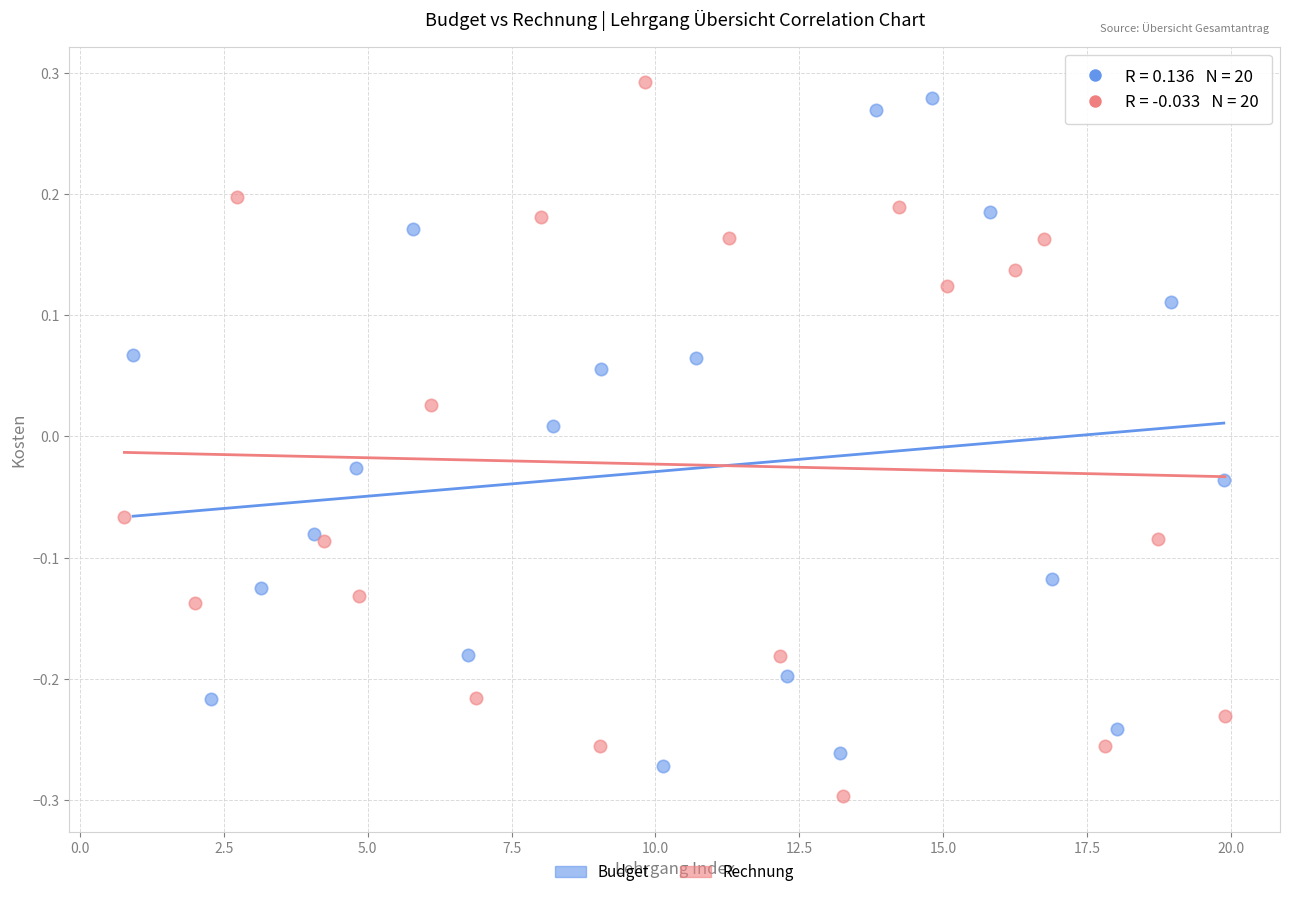

Which series has the widest spread of Y values?

Rechnung